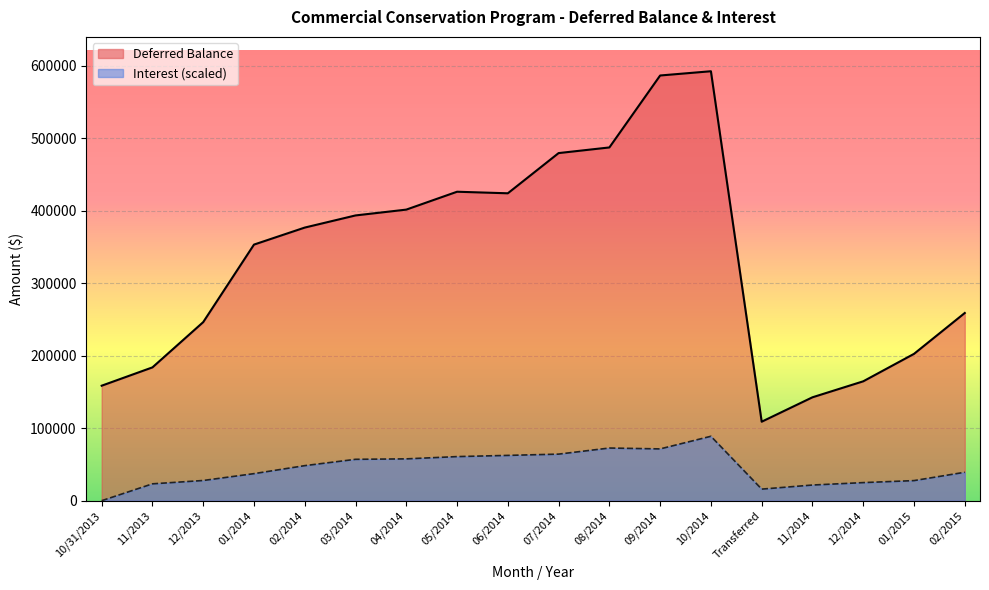

At which label does Interest reach its peak?

10/2014